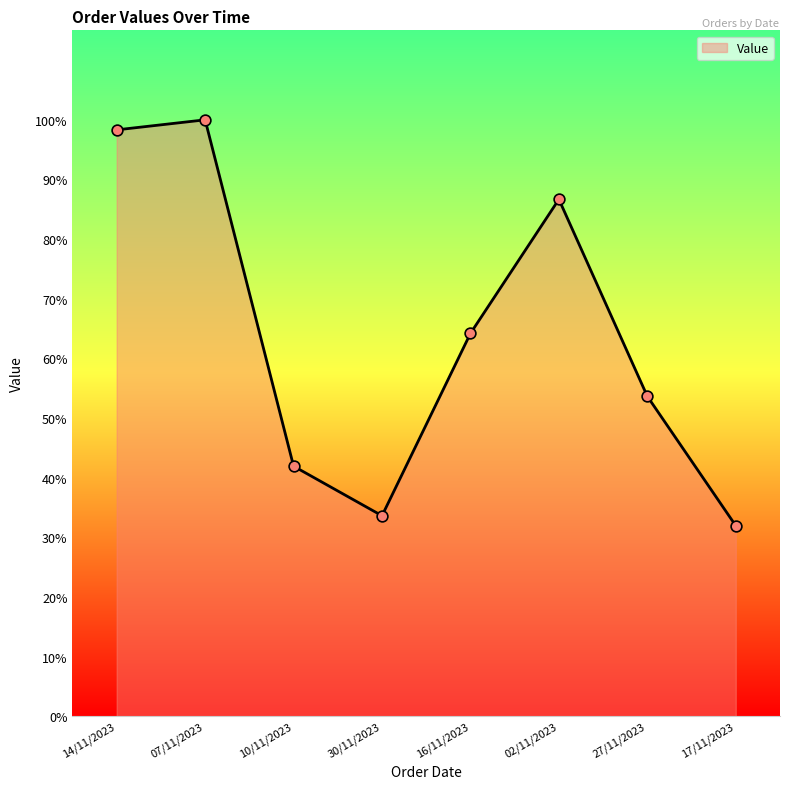

Is this an area chart (filled region under the line)?

Yes